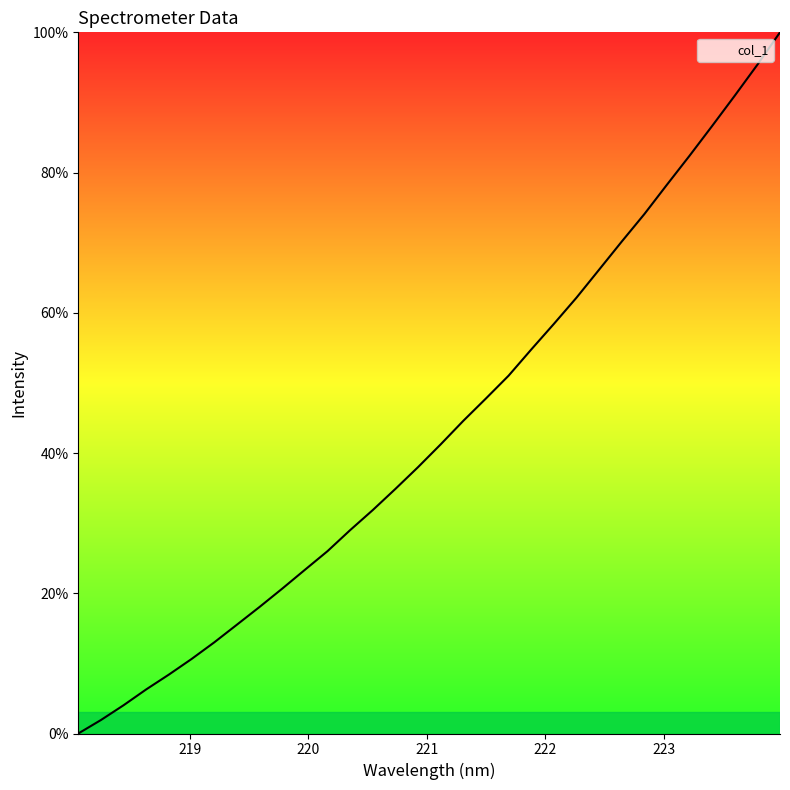

What is the maximum value shown in the chart?

100.0